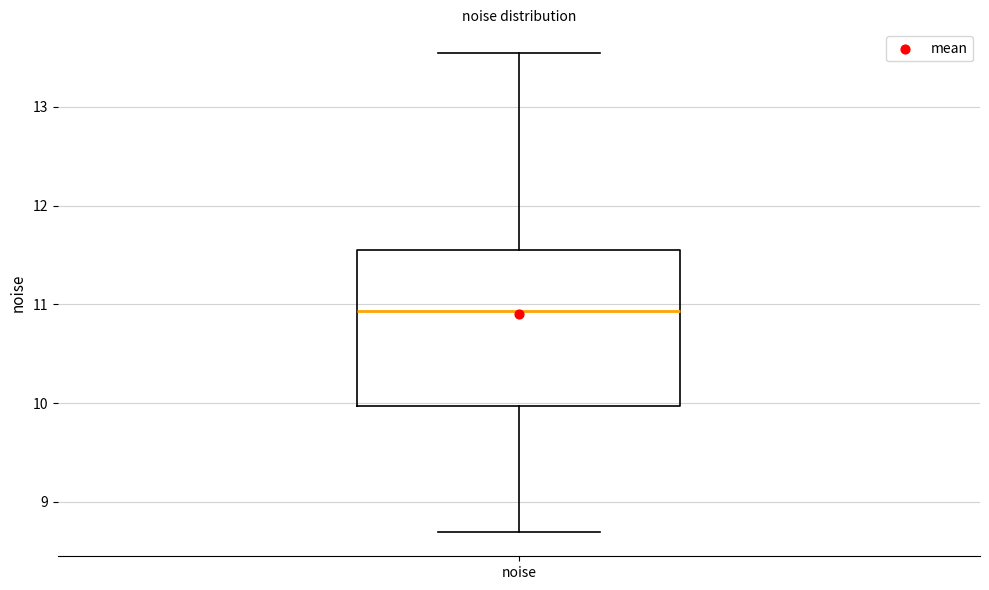

Transcribe this box plot: give where the median line is, the range the box spans, and where the two whiskers end, as read against the y-axis. The values are not printed on the chart, so give them approximately, as read against the axis.

median 10.9, box 10.0 to 11.6, whiskers 8.7 to 13.5